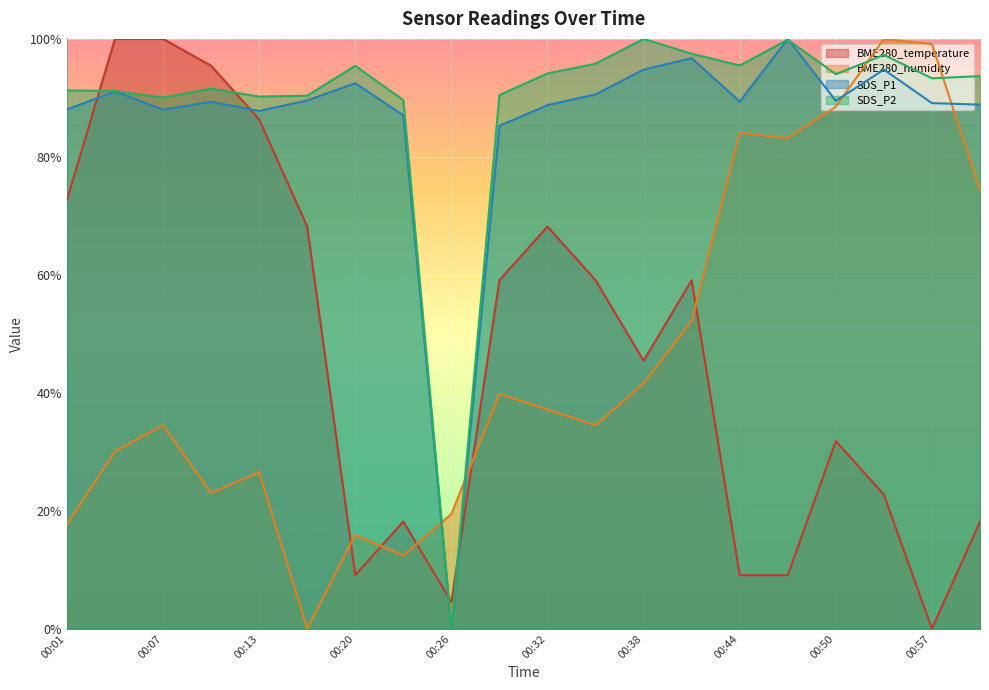

After their last crossing, which series has the higher values: SDS_P1 or BME280_humidity?

SDS_P1